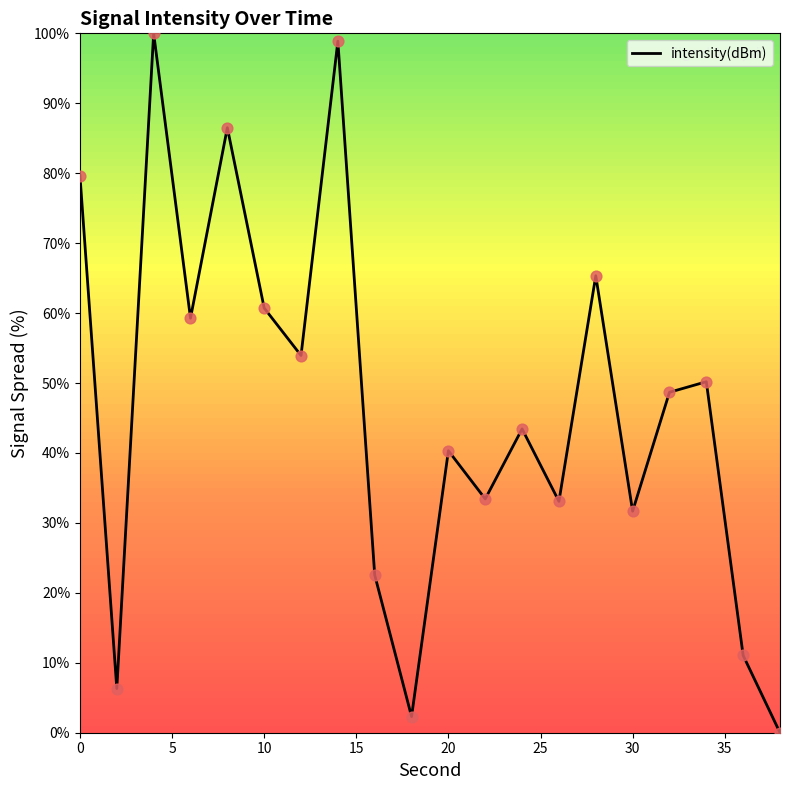

What is the greatest value displayed?

100.0